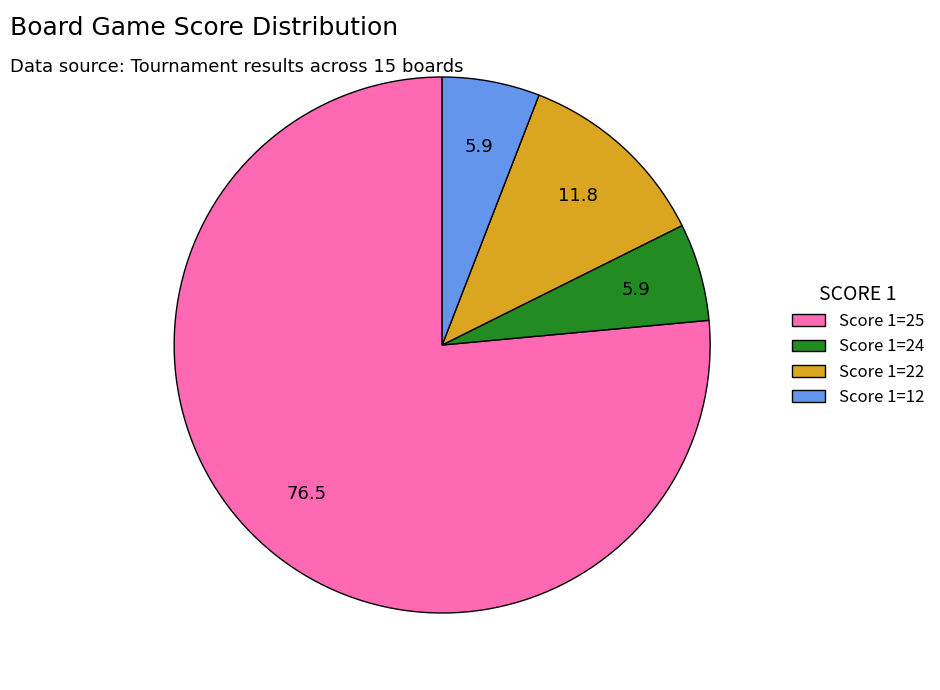

True or false: Score 1=25 accounts for 62% of the total.

False